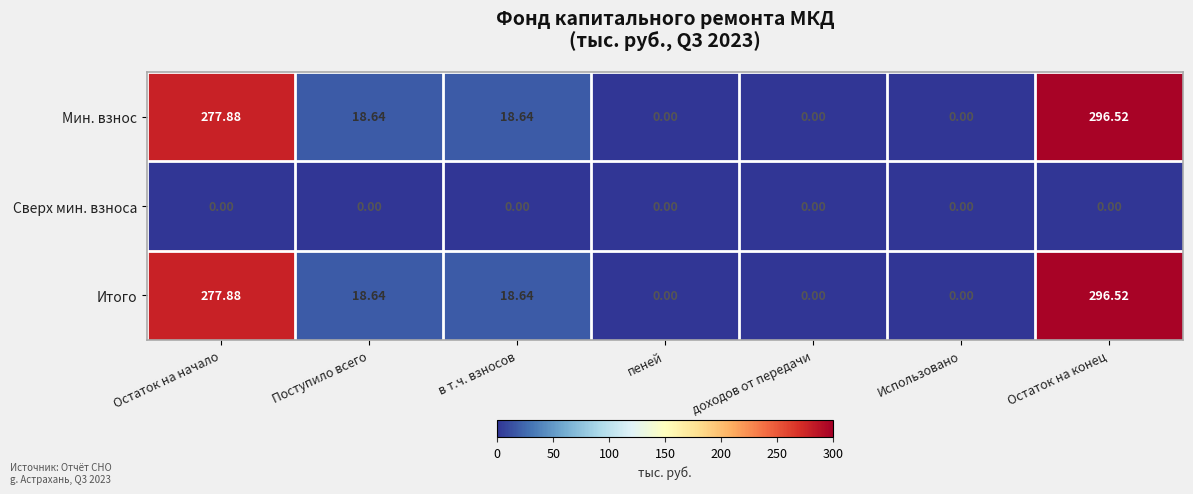

Which label corresponds to the largest value in the chart?

Остаток на конец